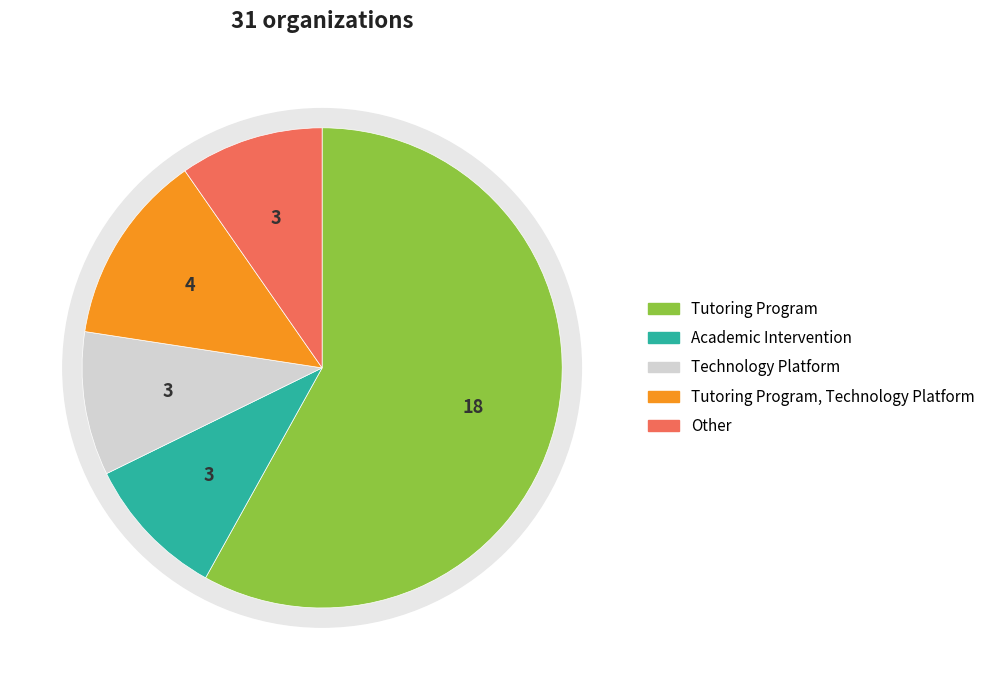

Count the number of slices in the pie.

5